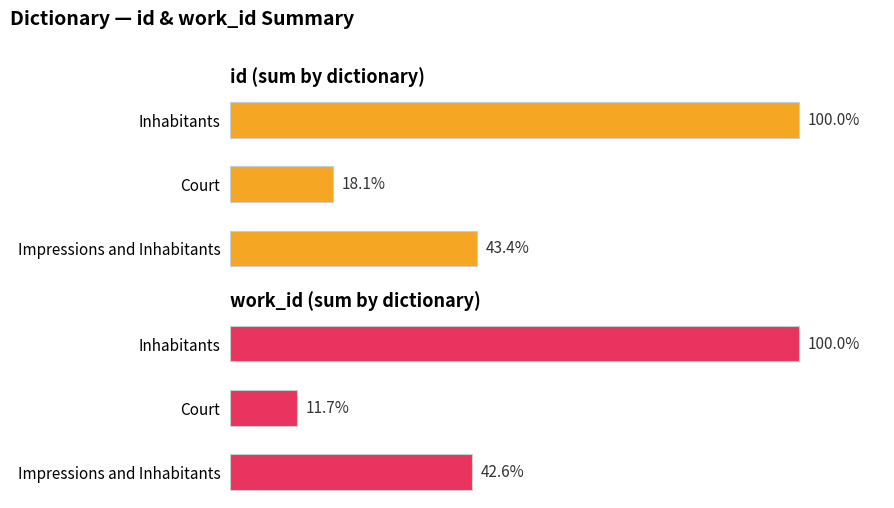

What is the average value of the id series?

53.8